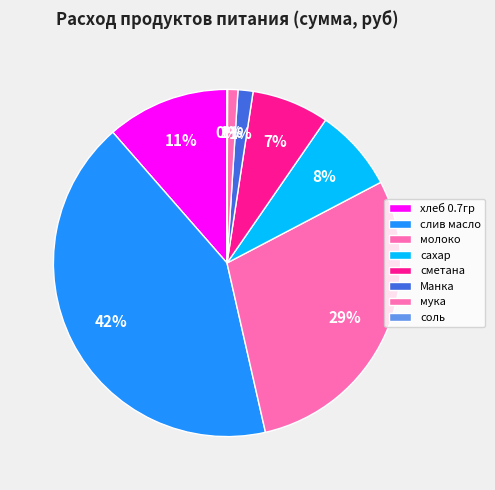

To the nearest percent, what is the combined percentage of Манка and мука?

2%